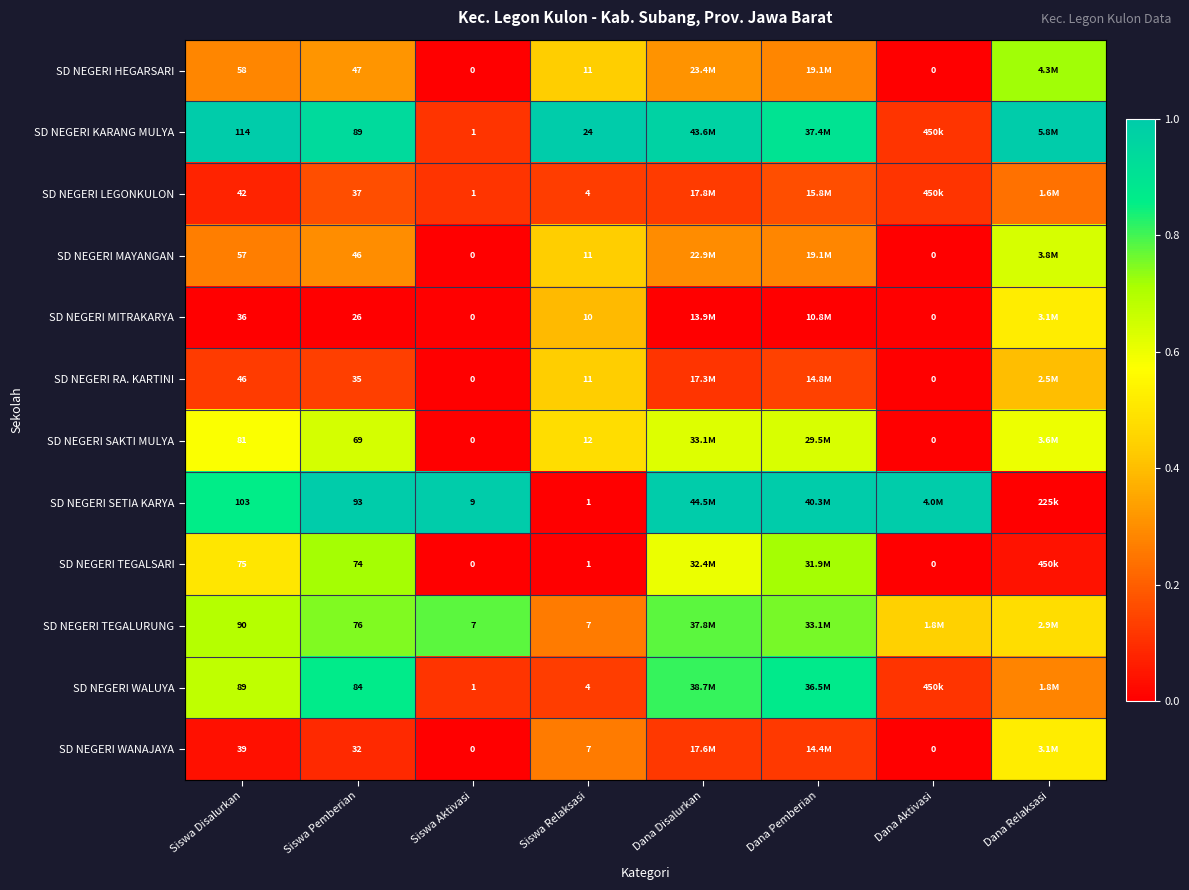

What is the spread (max minus min) of values at Dana Relaksasi?

1.0